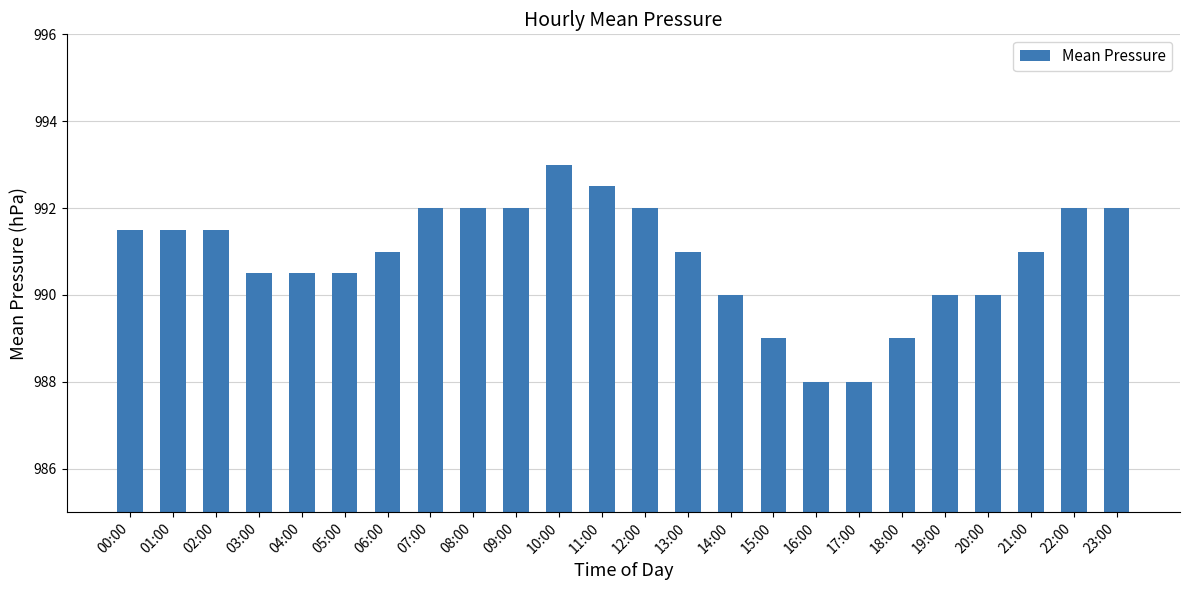

How many bars are there in total?

24